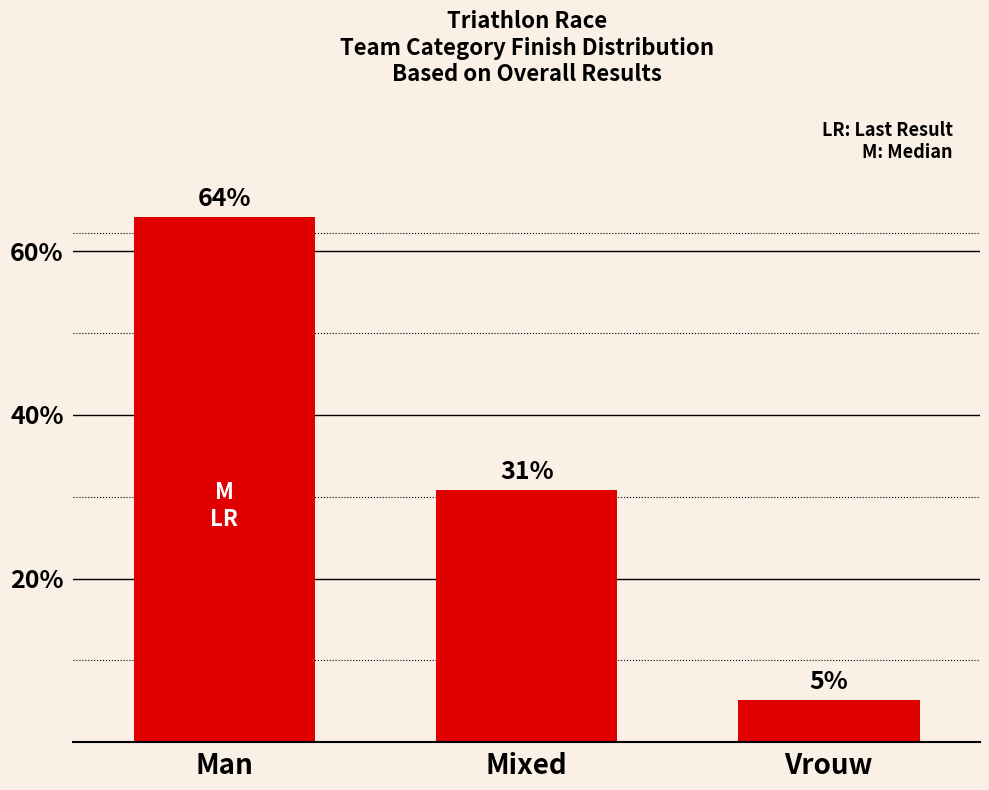

Rank the categories by value from highest to lowest.

Man, Mixed, Vrouw